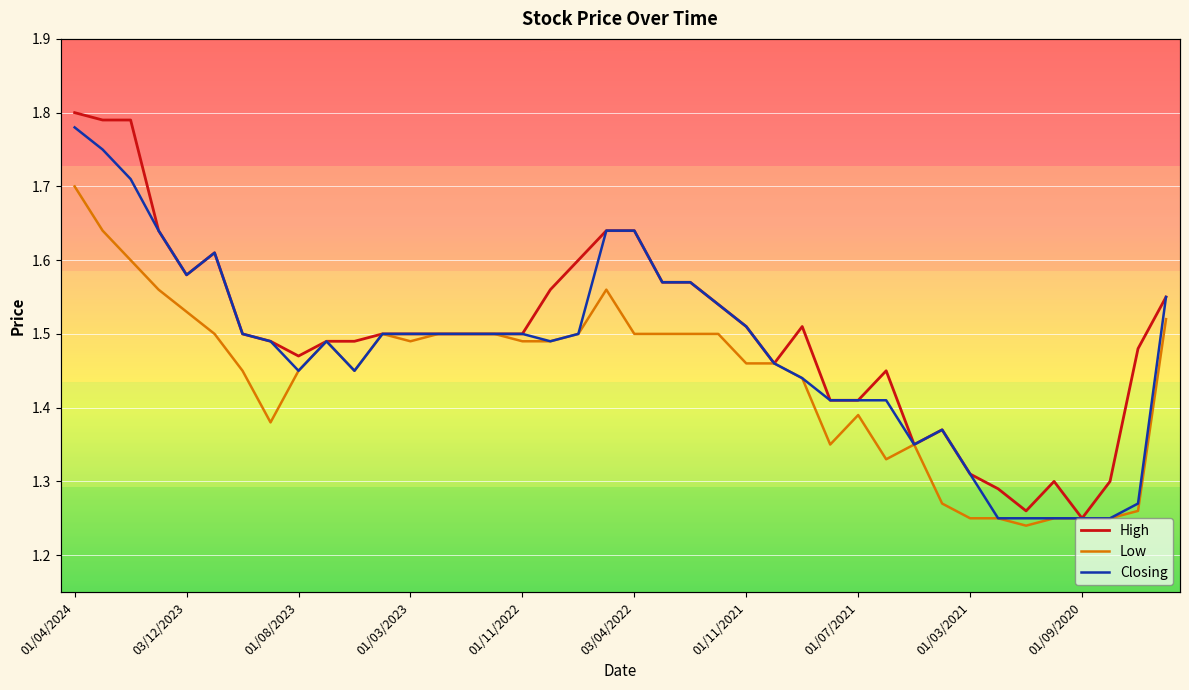

What is the difference between the maximum and minimum values in the Closing series?

0.5